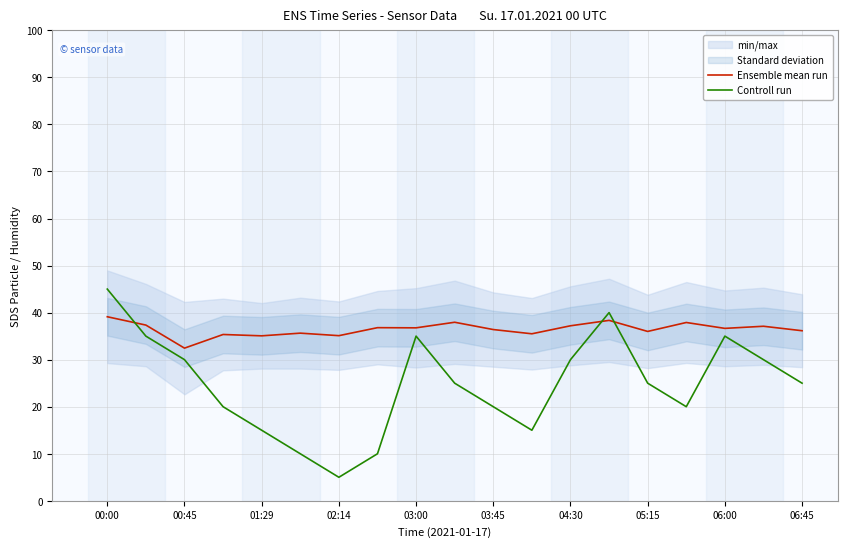

How many Controll run values are between 15 and 35?

14